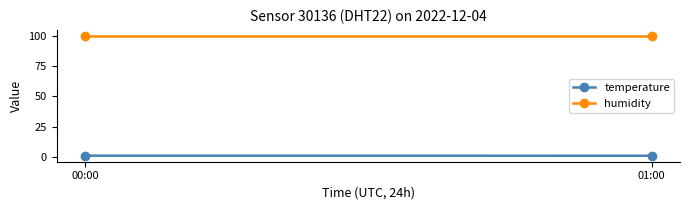

Reading right to left, extract all data points from this chart.

temperature: 01:00=1.1	00:00=1.1
humidity: 01:00=99.9	00:00=99.9